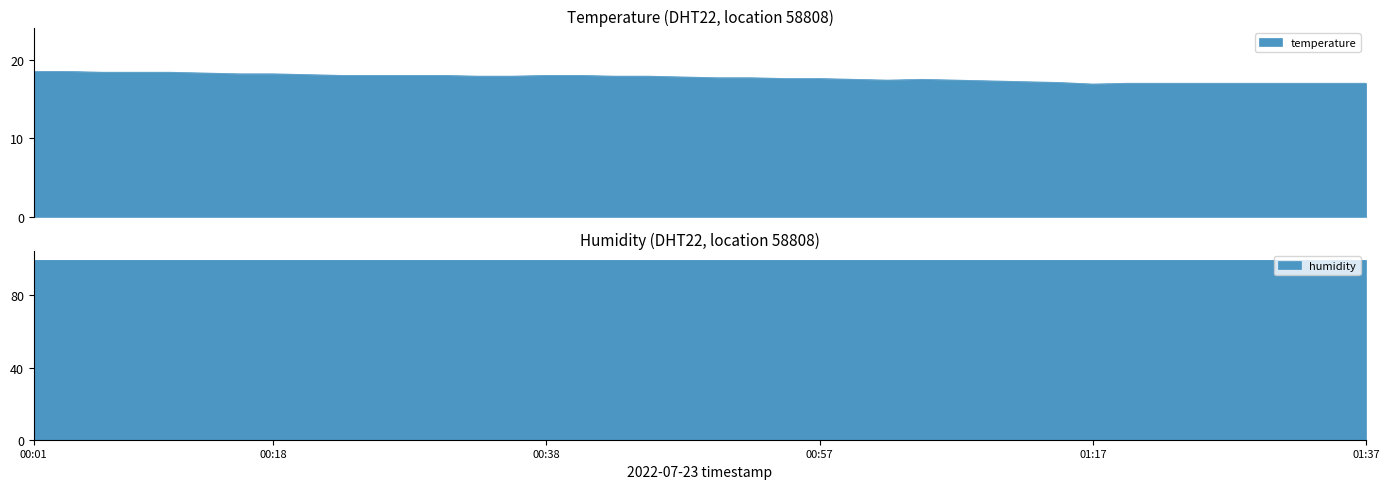

How many interior local valleys (lower than both neighbors) does the data have?

2